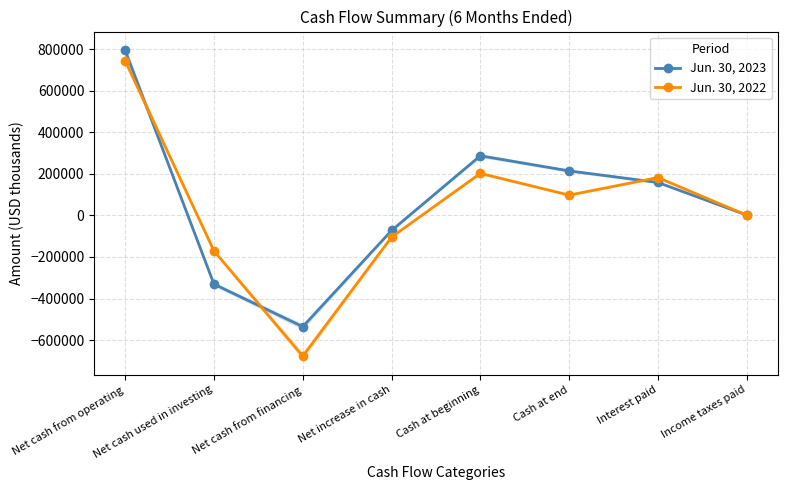

What is the difference between the maximum and minimum values in the Jun. 30, 2023 series?

1328529